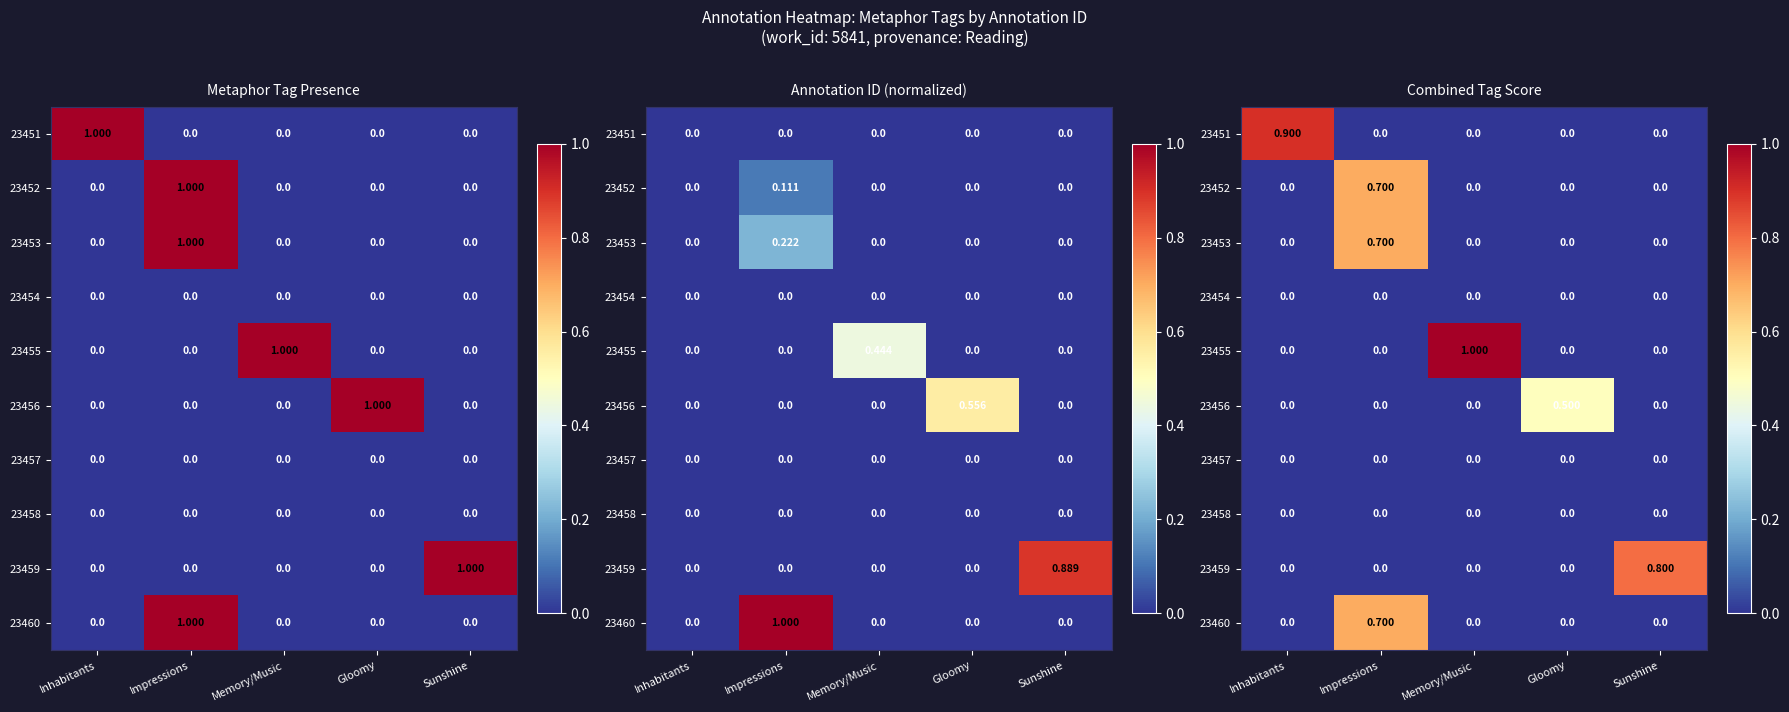

List the series in order of their peak value, lowest first.

23454, 23457, 23458, 23456, 23452, 23453, 23460, 23459, 23451, 23455